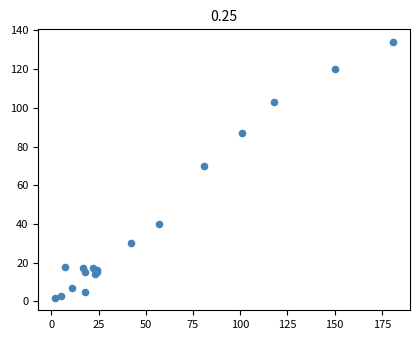

What Y value in the scatter plot is closest to 68?

70